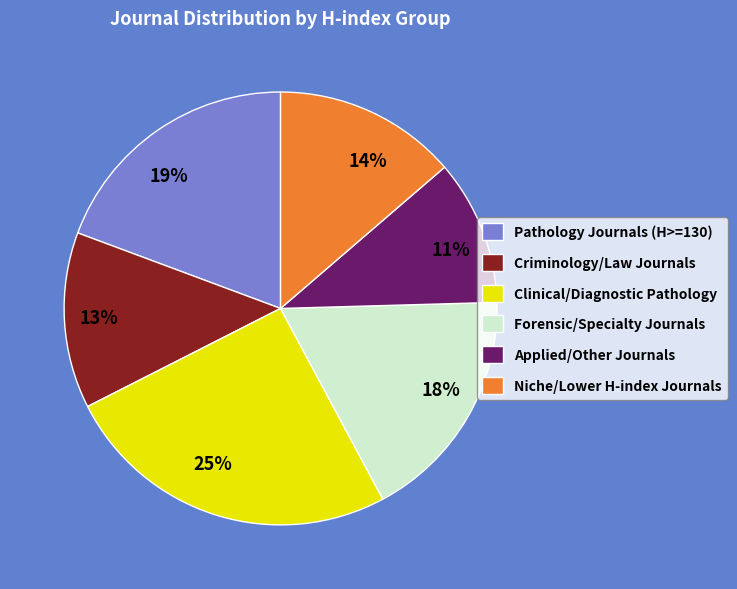

Do 18% and 19% together represent more than half of the pie?

No